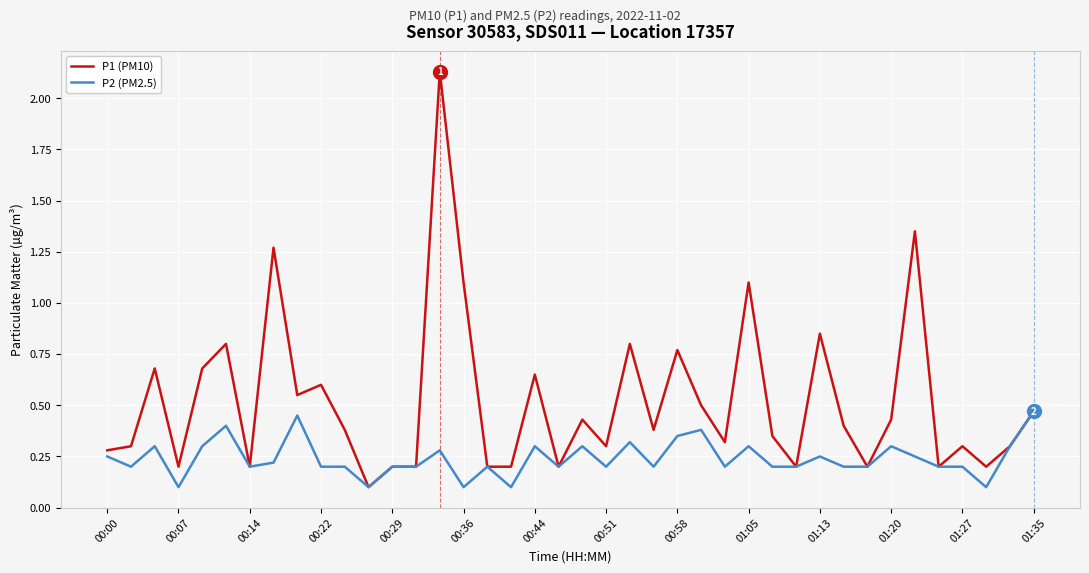

Which series has the widest spread of values?

P1 (PM10)